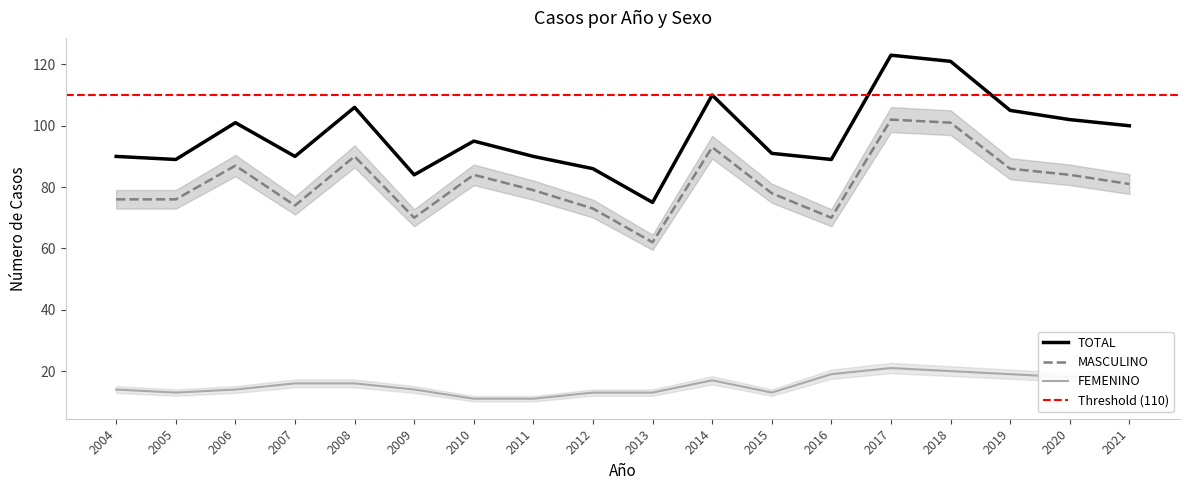

What is the total value across all series at 2015?

182